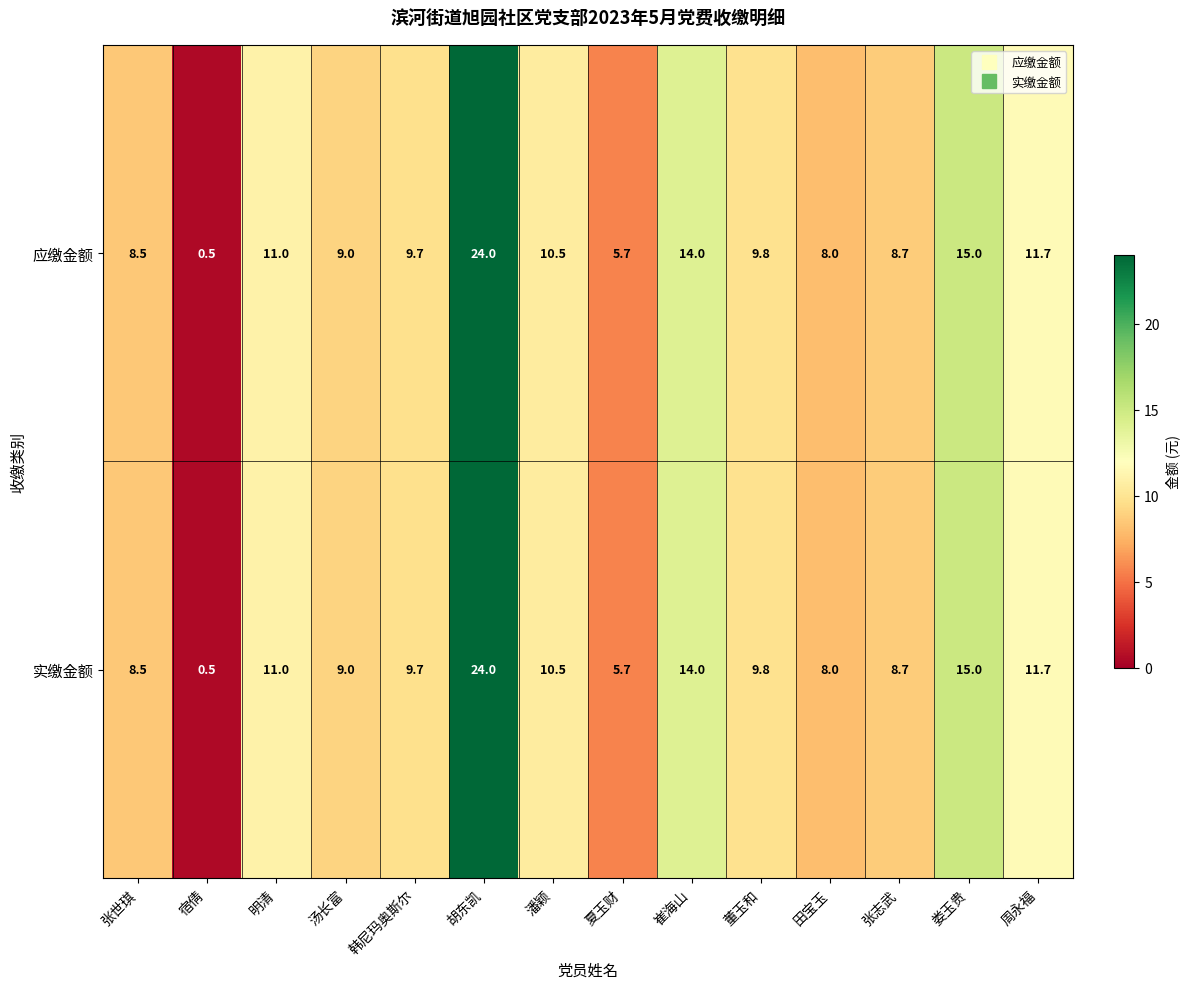

How many data points does each series have?

14